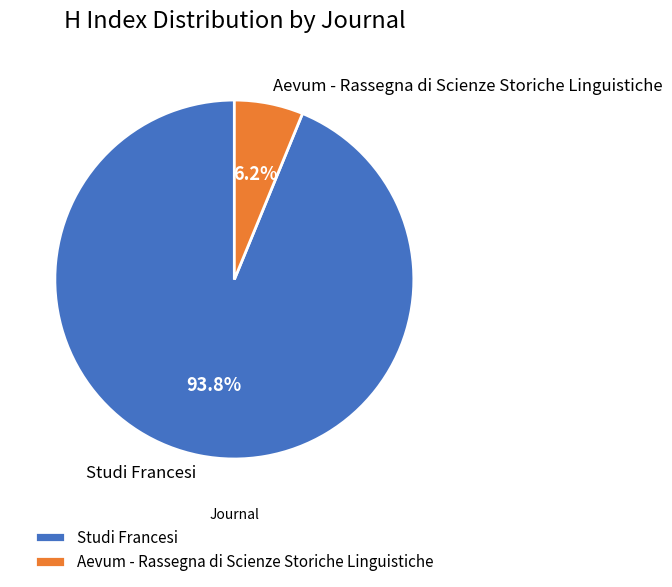

To the nearest percent, what percentage of the pie is Aevum - Rassegna di Scienze Storiche Linguistiche?

6%